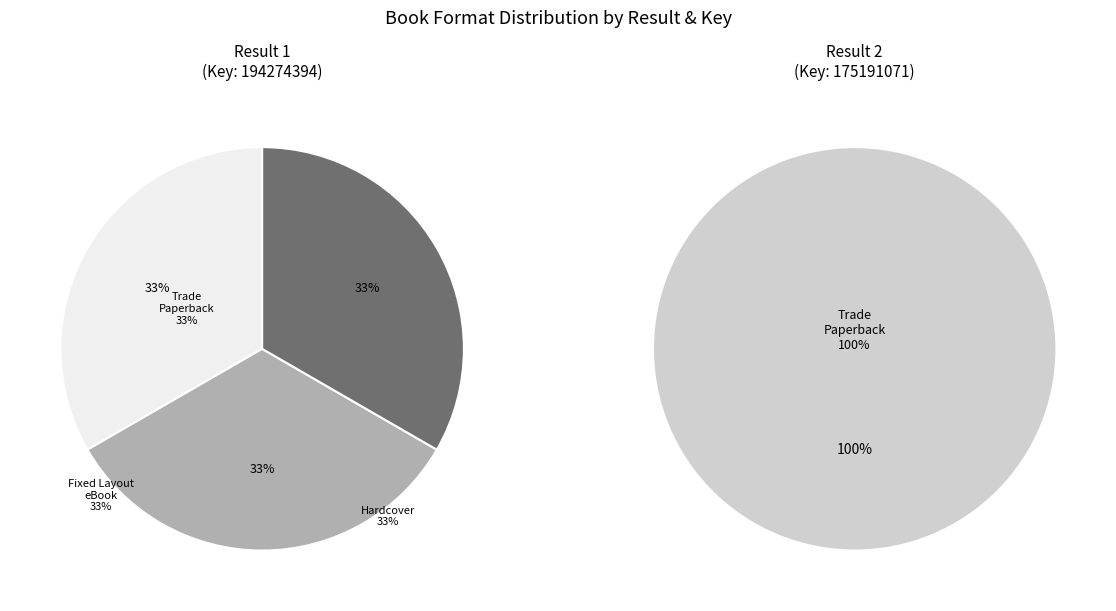

The Hardcover (Result 1) slice represents 13% of the pie. True or false?

False